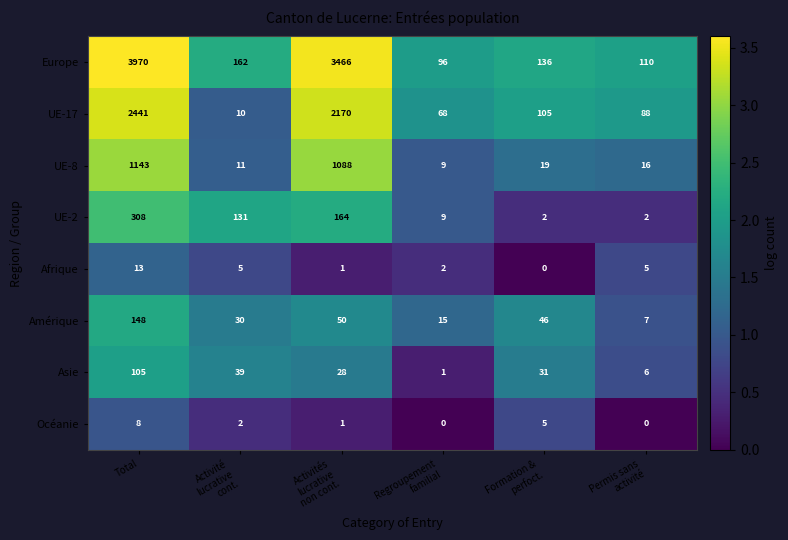

The Europe series shows 2643 at Total. True or false?

False